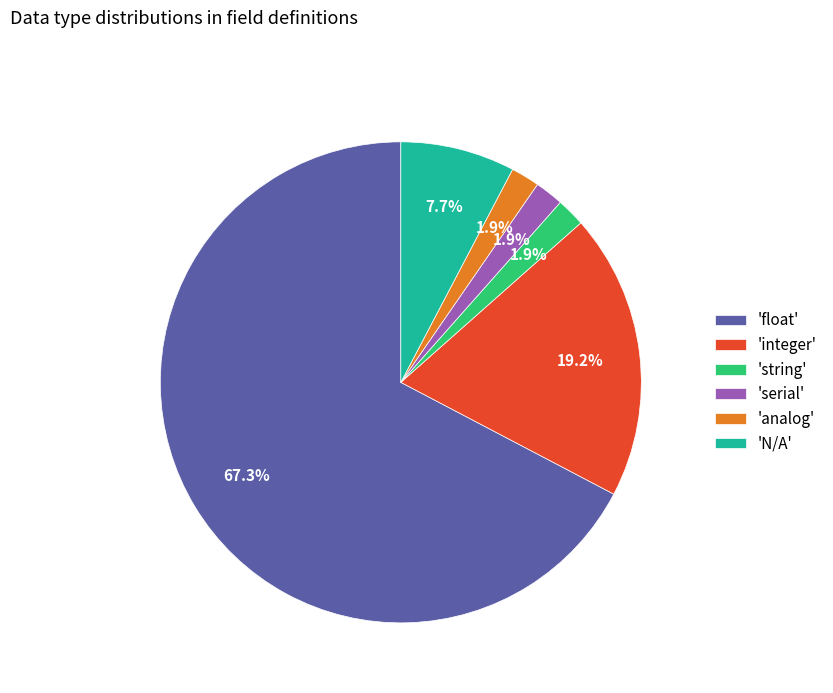

How much of the chart is everything except 'integer'?

80.8%